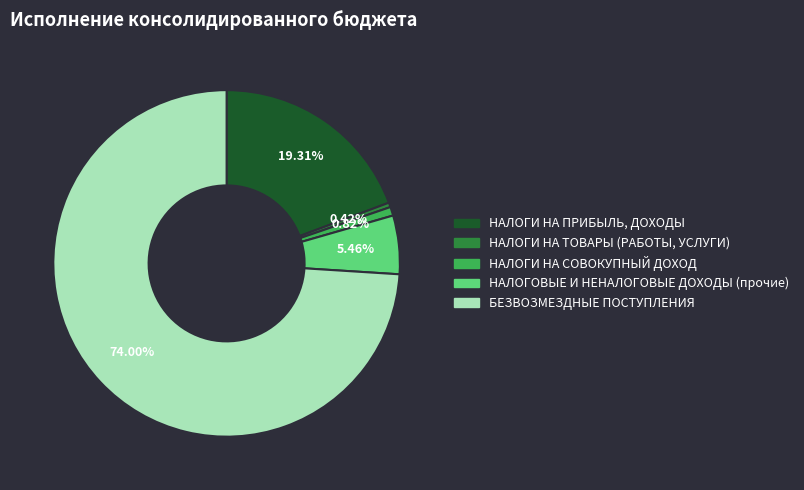

Which category accounts for the majority?

БЕЗВОЗМЕЗДНЫЕ ПОСТУПЛЕНИЯ